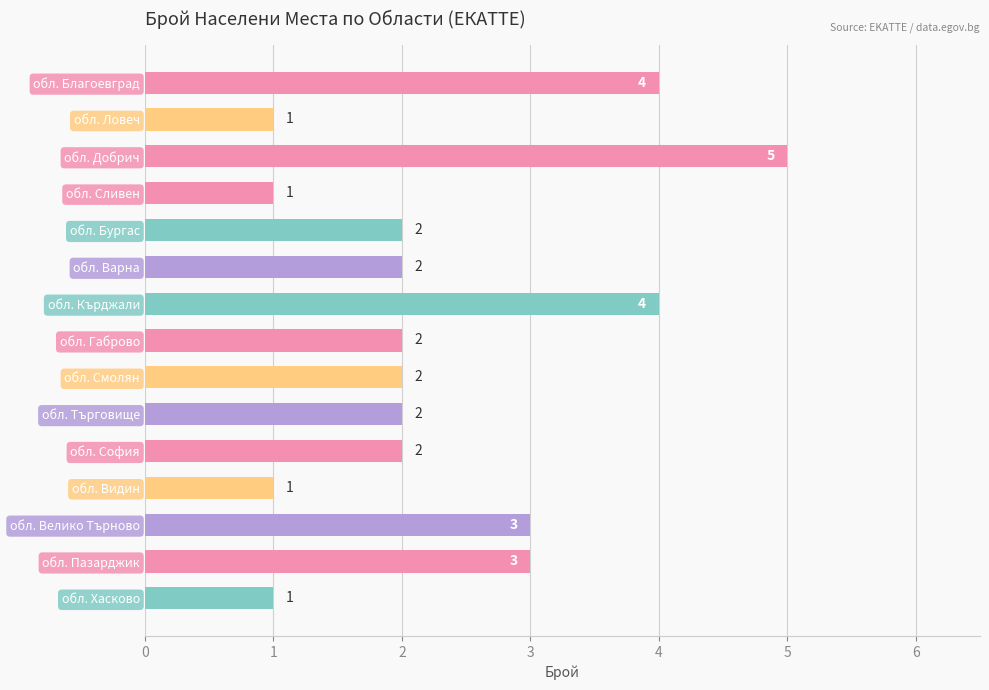

Are the bars horizontal?

Yes